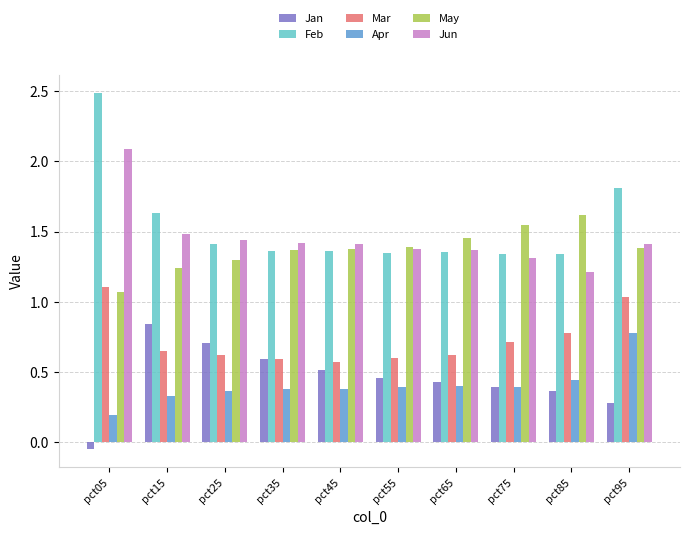

At which label is May closest to 1?

pct05